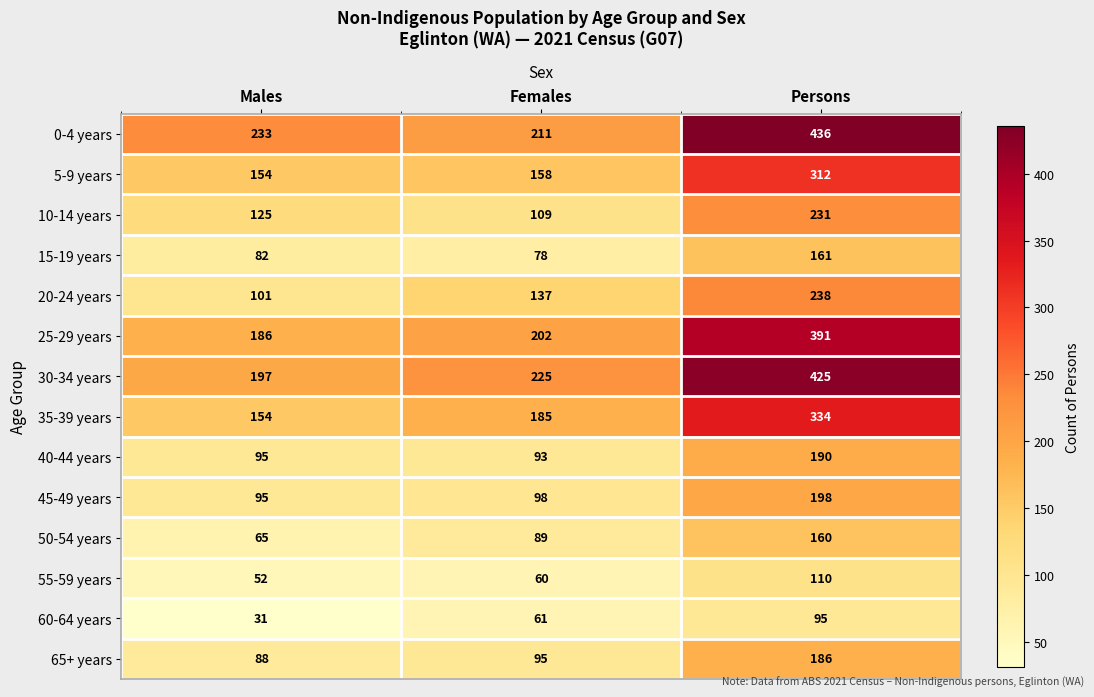

How many categories are shown in the chart?

3